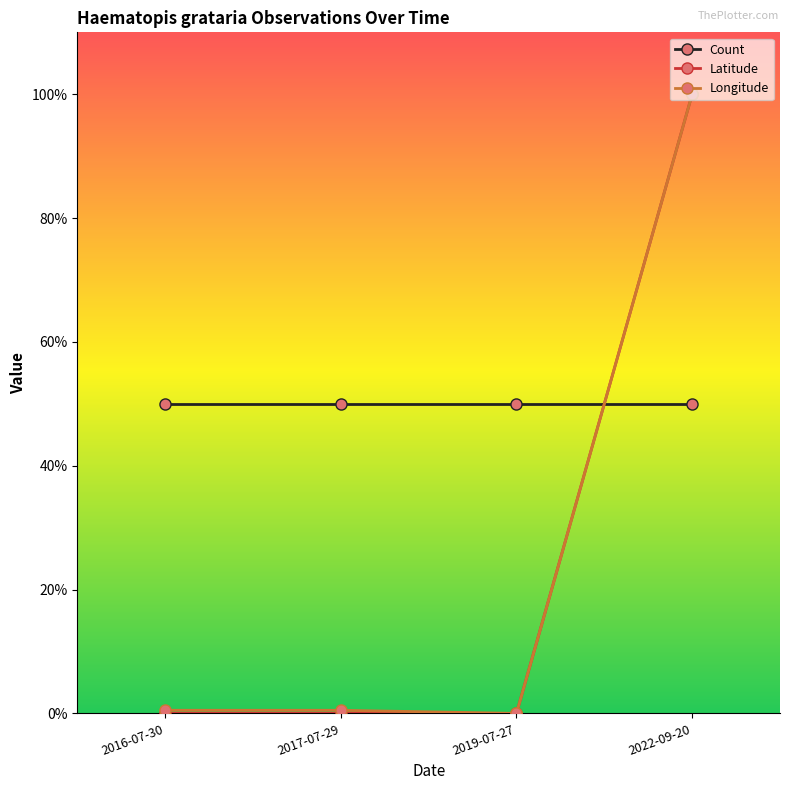

Is it true that Latitude equals 139.1 at 2022-09-20?

False